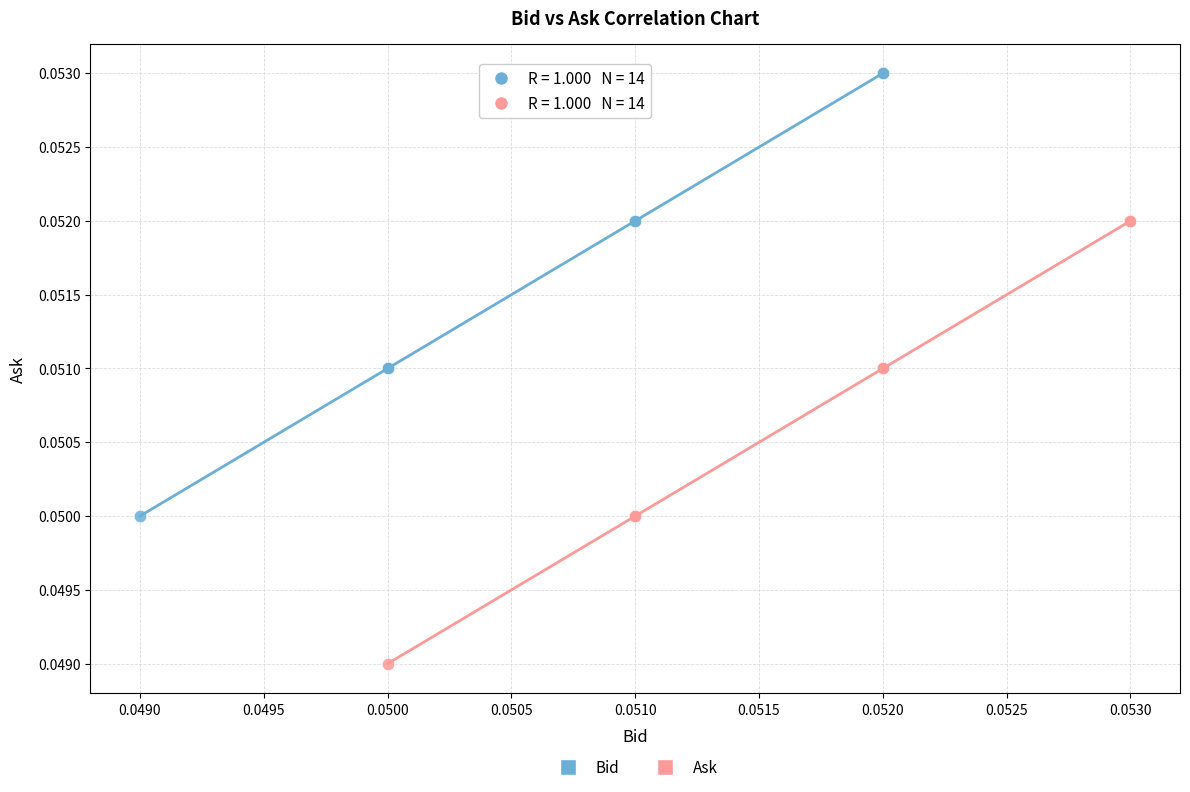

Which series contains the highest Y value?

Bid